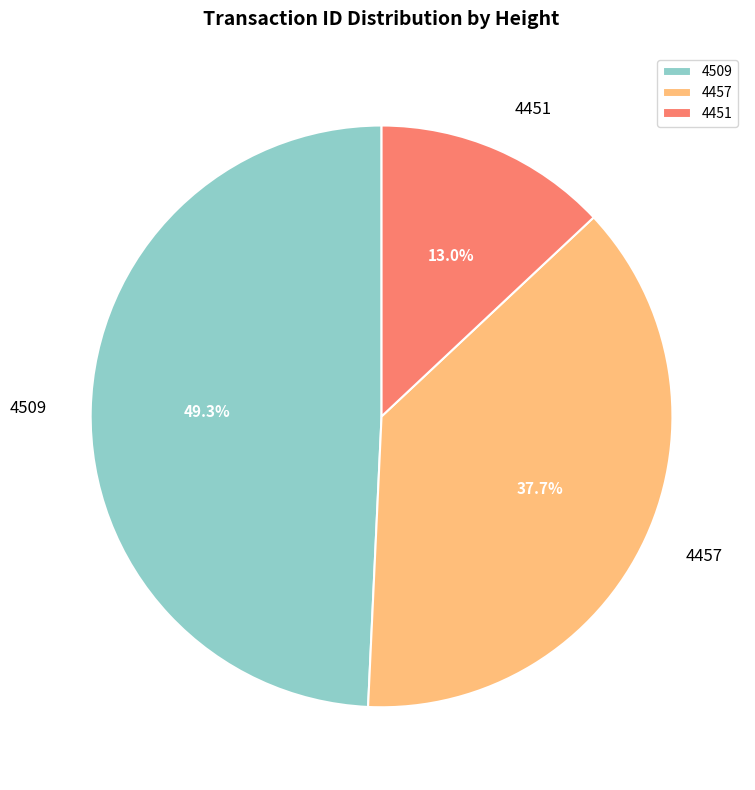

What percentage is the 4509 slice, to the nearest percent?

49%